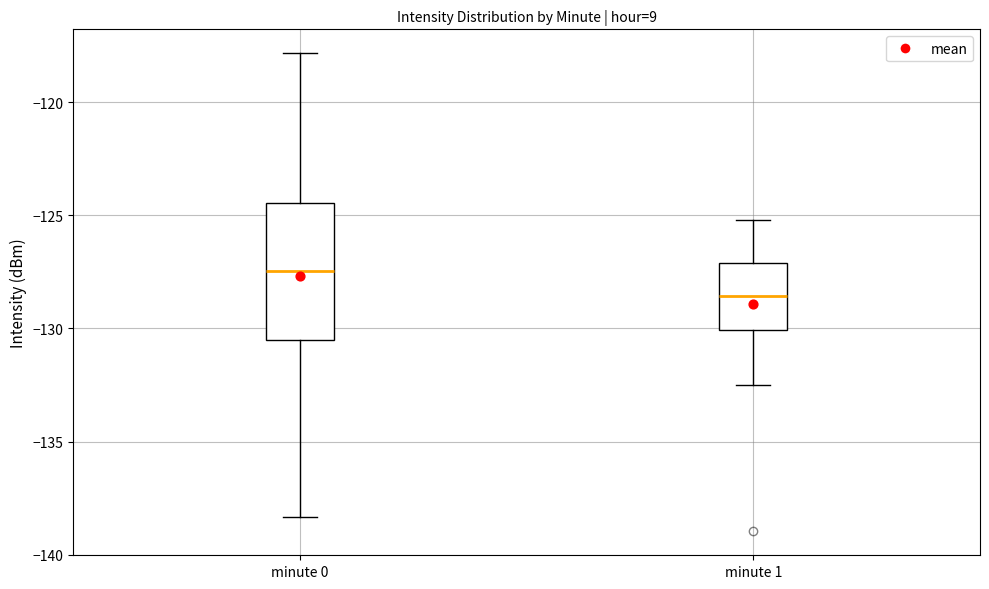

Reading left to right, transcribe this box plot: for each box, give where its median line is, the range the box spans, and where its two whiskers end, as read against the y-axis. The values are not printed on the chart, so give them approximately, as read against the axis.

minute 0: median -127.5, box -130.5 to -124.5, whiskers -138.5 to -118.0
minute 1: median -128.5, box -130.0 to -127.0, whiskers -132.5 to -125.0